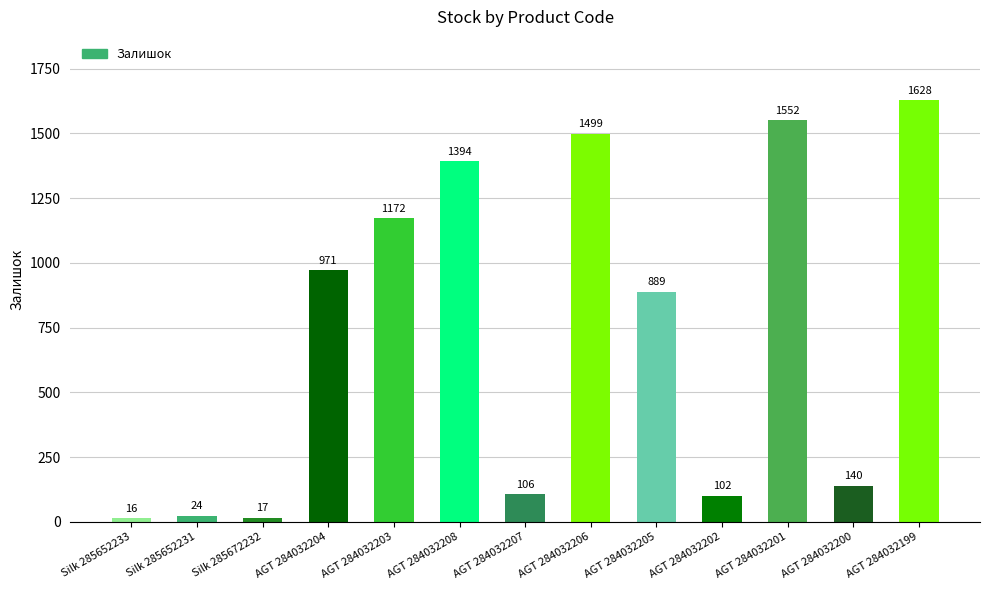

Approximately how many times larger is the value at AGT 284032208 compared to Silk 285652233?

87.1